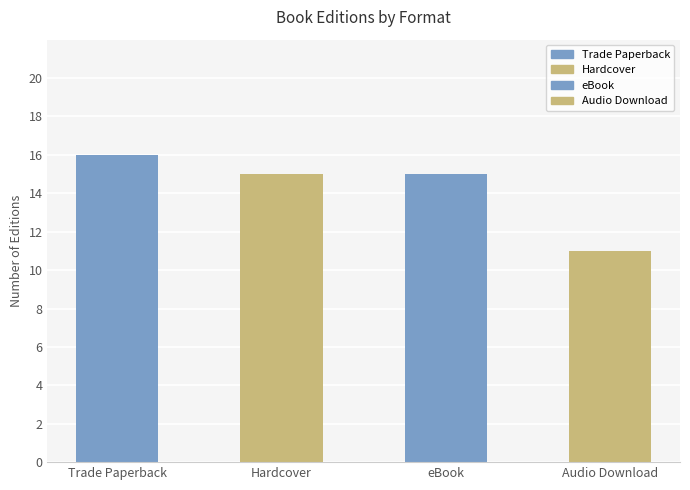

How many categories are shown in the chart?

4